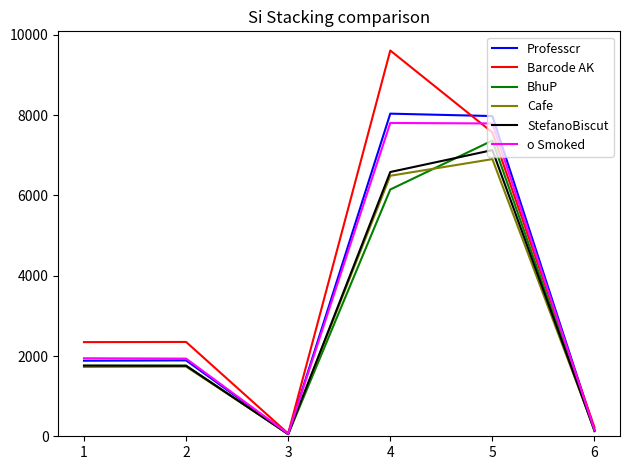

True or false: Barcode AK has a value of 2346.0 at 1.

True